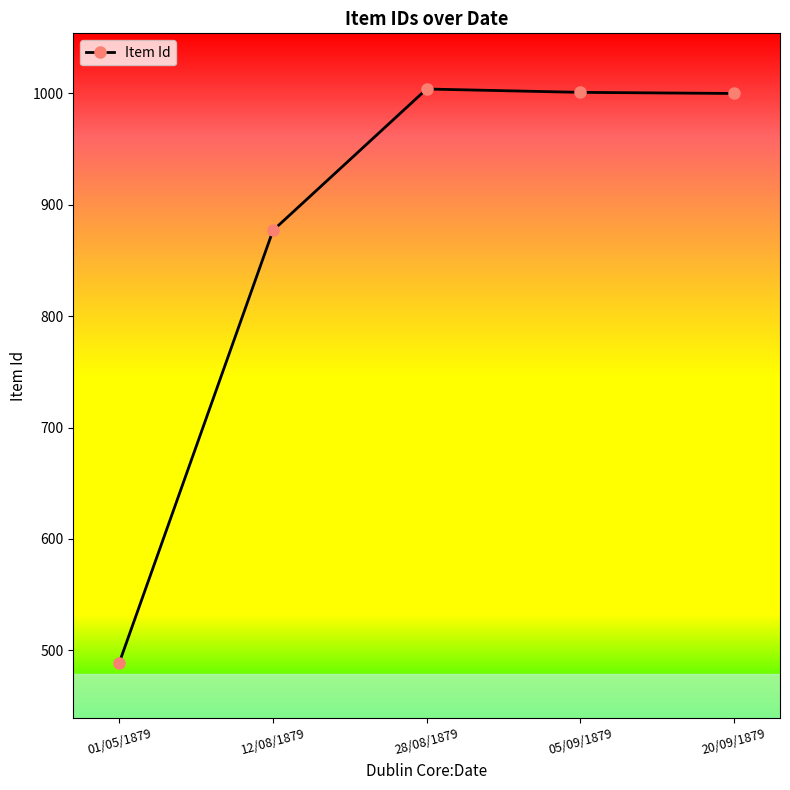

At which label does the data first exceed 1000?

28/08/1879